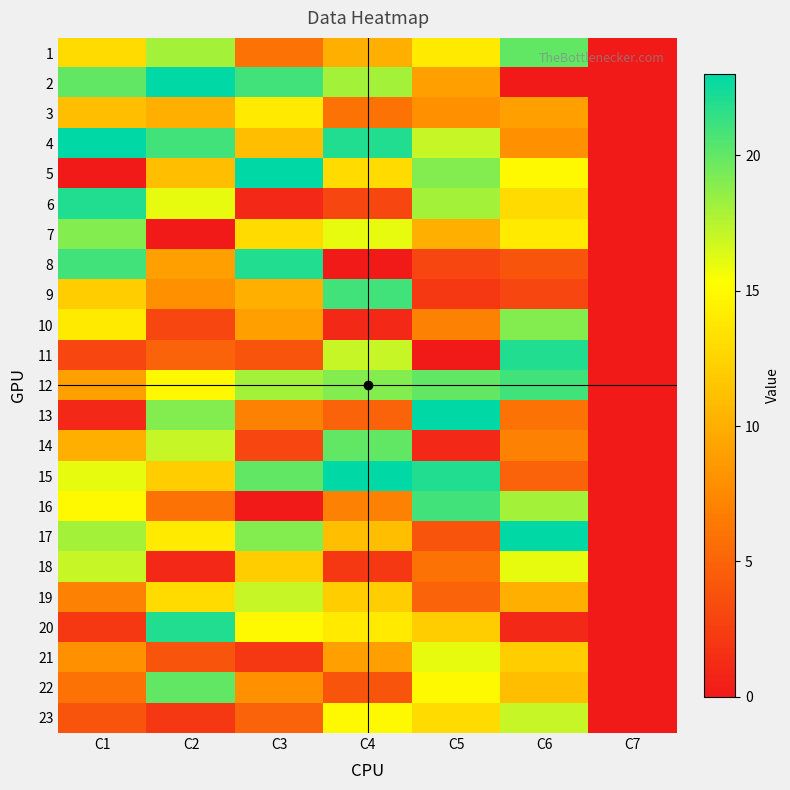

Reading right to left, extract all data points from this chart.

1: C7=0	C6=20	C5=14	C4=10	C3=6	C2=18	C1=13
2: C7=0	C6=0	C5=9	C4=18	C3=21	C2=23	C1=20
3: C7=0	C6=9	C5=8	C4=6	C3=14	C2=10	C1=11
4: C7=0	C6=8	C5=17	C4=22	C3=11	C2=21	C1=23
5: C7=0	C6=15	C5=19	C4=13	C3=23	C2=11	C1=0
6: C7=0	C6=13	C5=18	C4=3	C3=1	C2=16	C1=22
7: C7=0	C6=14	C5=10	C4=16	C3=13	C2=0	C1=19
8: C7=0	C6=4	C5=3	C4=0	C3=22	C2=9	C1=21
9: C7=0	C6=3	C5=2	C4=21	C3=10	C2=8	C1=12
10: C7=0	C6=19	C5=7	C4=1	C3=9	C2=3	C1=14
11: C7=0	C6=22	C5=0	C4=17	C3=4	C2=5	C1=3
12: C7=0	C6=21	C5=20	C4=19	C3=18	C2=15	C1=9
13: C7=0	C6=6	C5=23	C4=5	C3=7	C2=19	C1=1
14: C7=0	C6=7	C5=1	C4=20	C3=3	C2=17	C1=10
15: C7=0	C6=5	C5=22	C4=23	C3=20	C2=12	C1=16
16: C7=0	C6=18	C5=21	C4=7	C3=0	C2=6	C1=15
17: C7=0	C6=23	C5=4	C4=11	C3=19	C2=14	C1=18
18: C7=0	C6=16	C5=6	C4=2	C3=12	C2=1	C1=17
19: C7=0	C6=10	C5=5	C4=12	C3=17	C2=13	C1=7
20: C7=0	C6=1	C5=12	C4=14	C3=15	C2=22	C1=2
21: C7=0	C6=12	C5=16	C4=9	C3=2	C2=4	C1=8
22: C7=0	C6=11	C5=15	C4=4	C3=8	C2=20	C1=6
23: C7=0	C6=17	C5=13	C4=15	C3=5	C2=2	C1=4